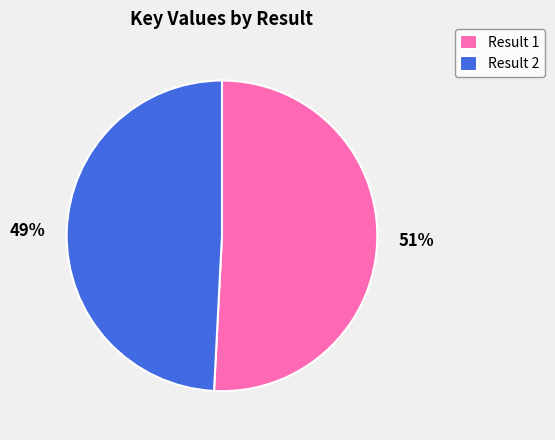

To the nearest percent, what is the average slice percentage?

50%